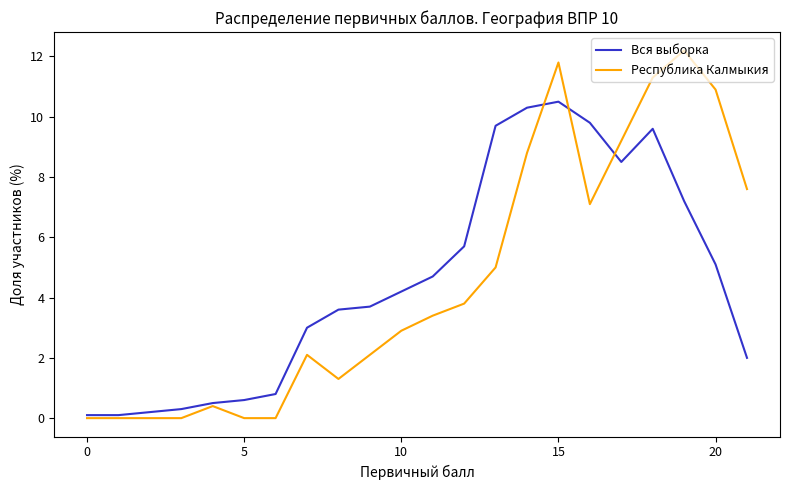

What are all the series names shown in the legend?

Вся выборка, Республика Калмыкия